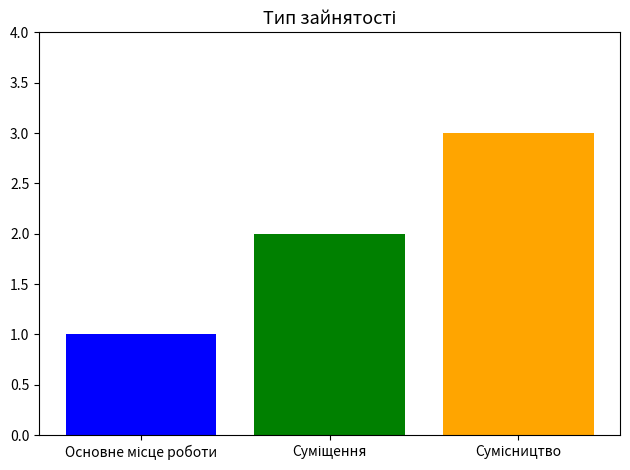

What is the maximum value shown in the chart?

3